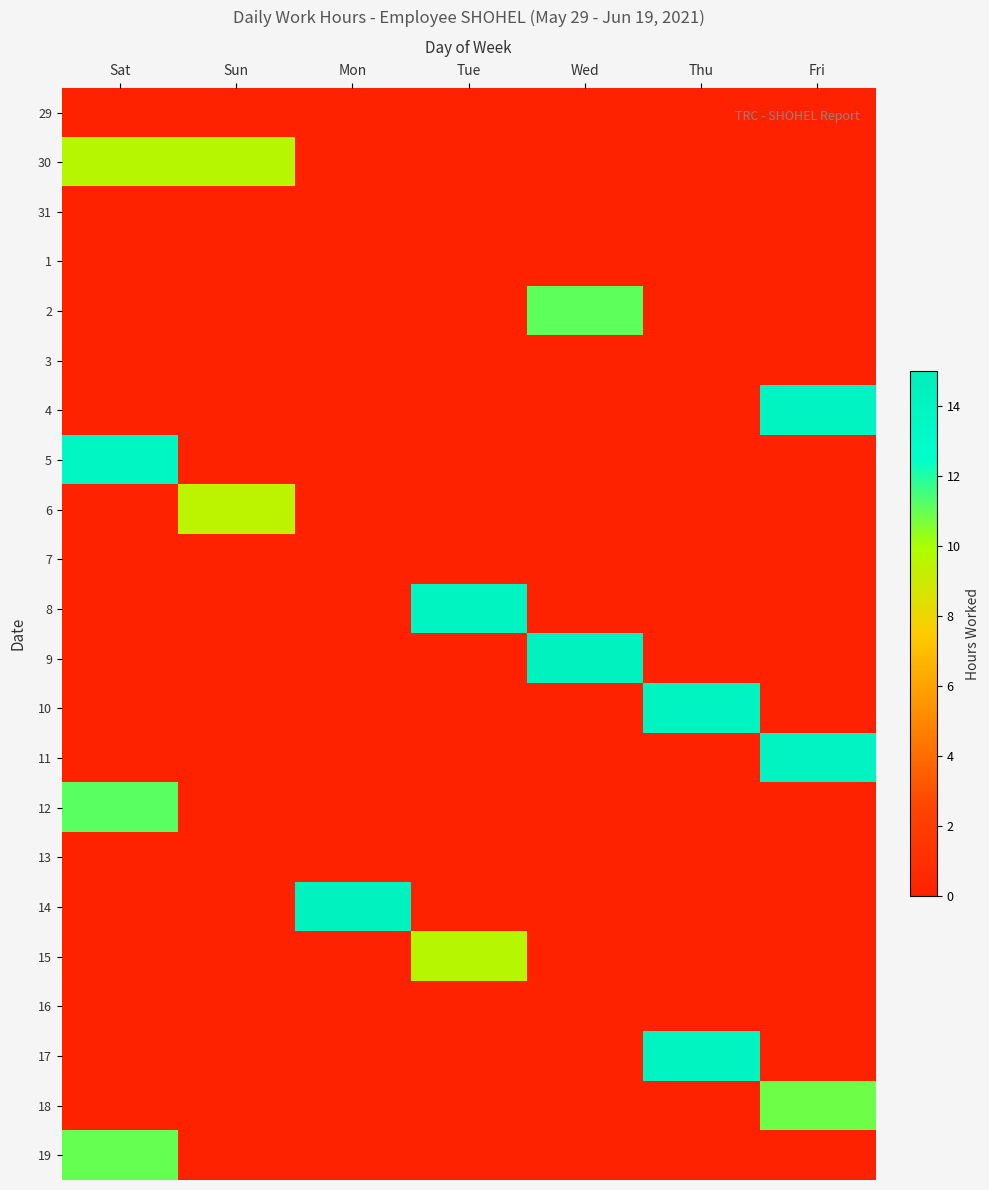

What is the maximum value shown in the chart?

14.3